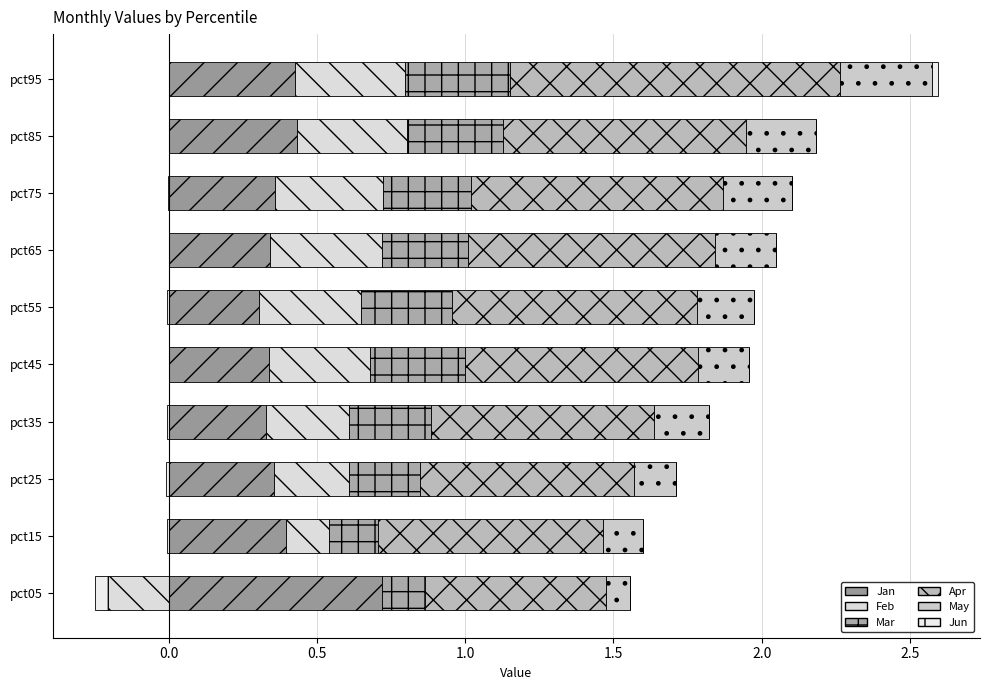

Count the Jan values in the range 0 to 1.

10